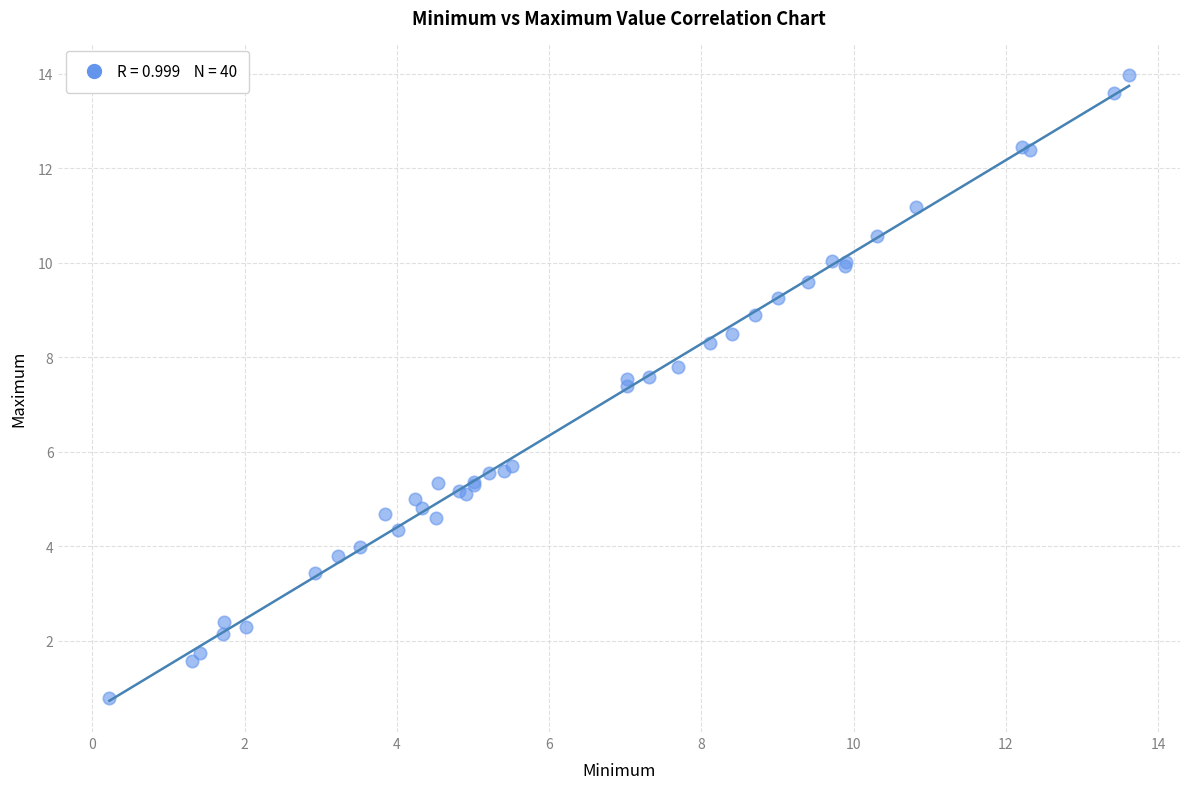

What Y value in the scatter plot is closest to 7?

7.4